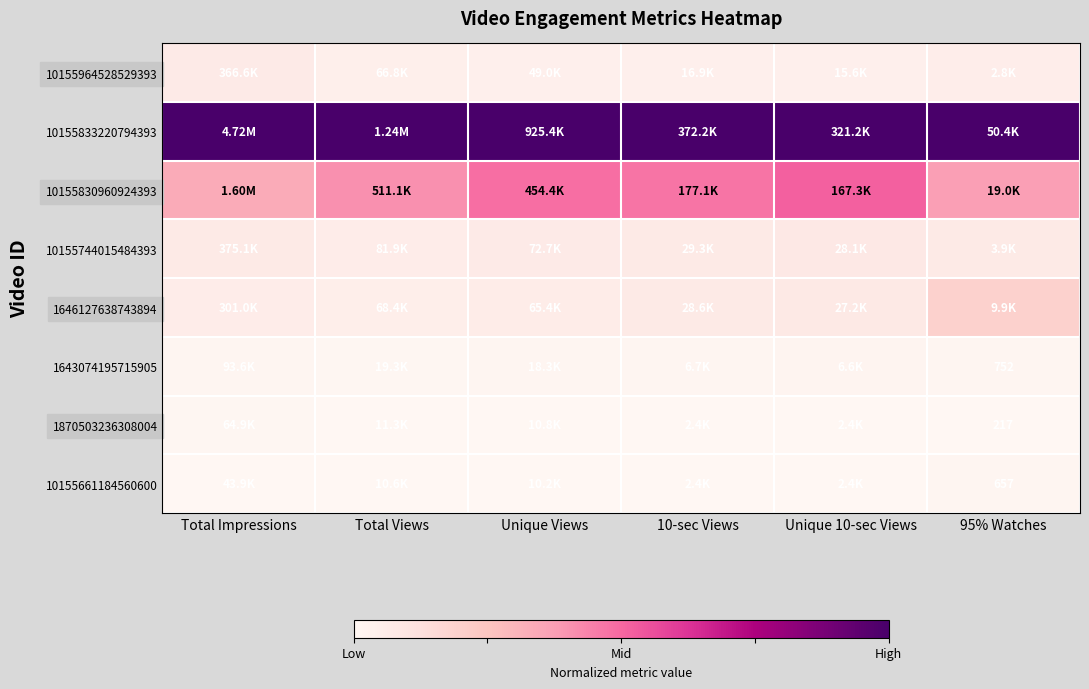

Where is 10155833220794393 nearest to the value 1?

Total Impressions